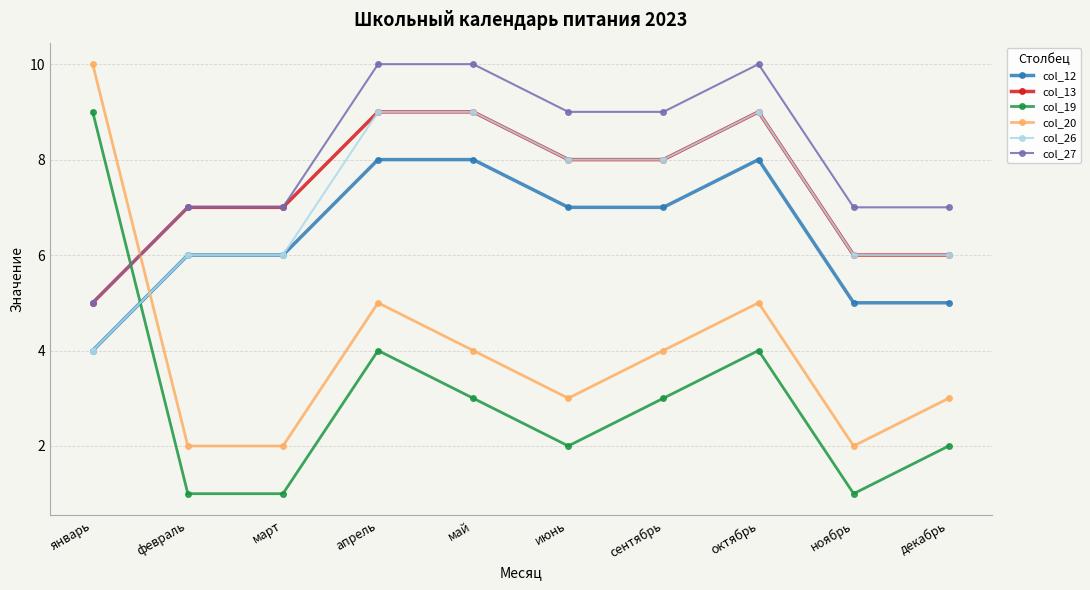

Which category has the highest value in the col_19 series?

январь